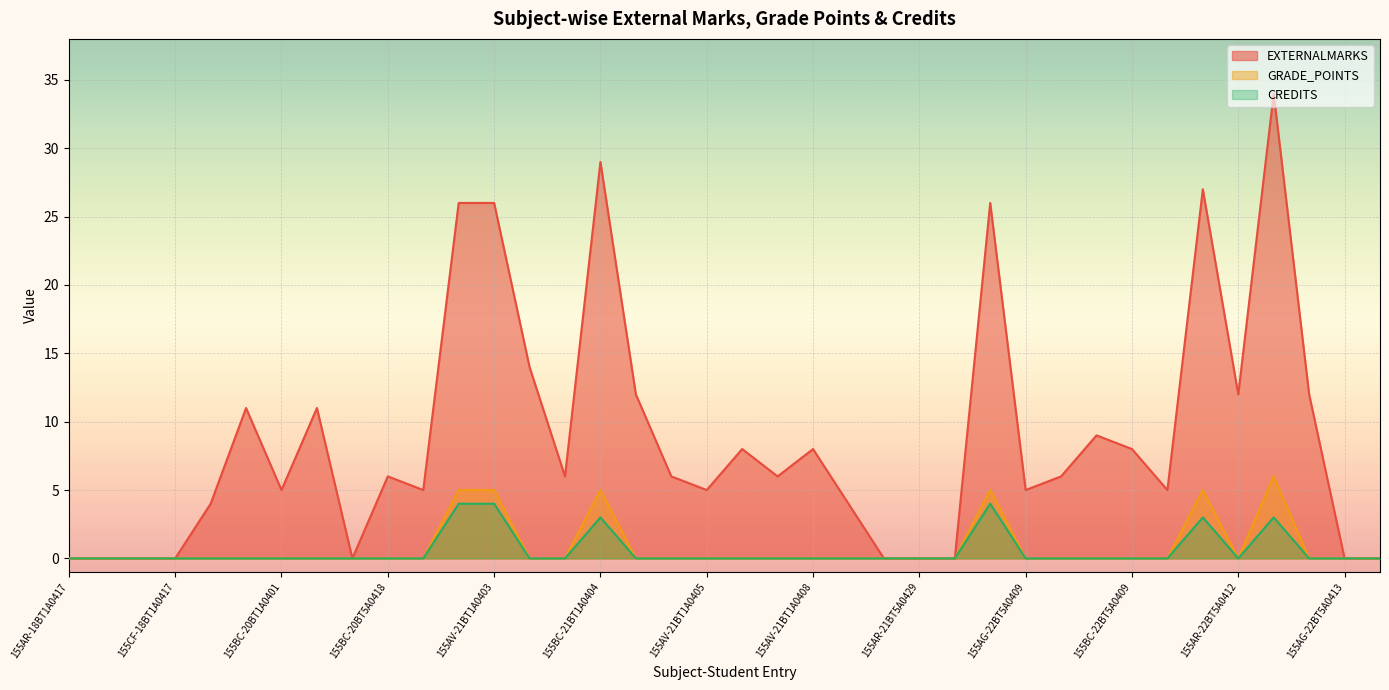

What is the greatest value displayed?

34